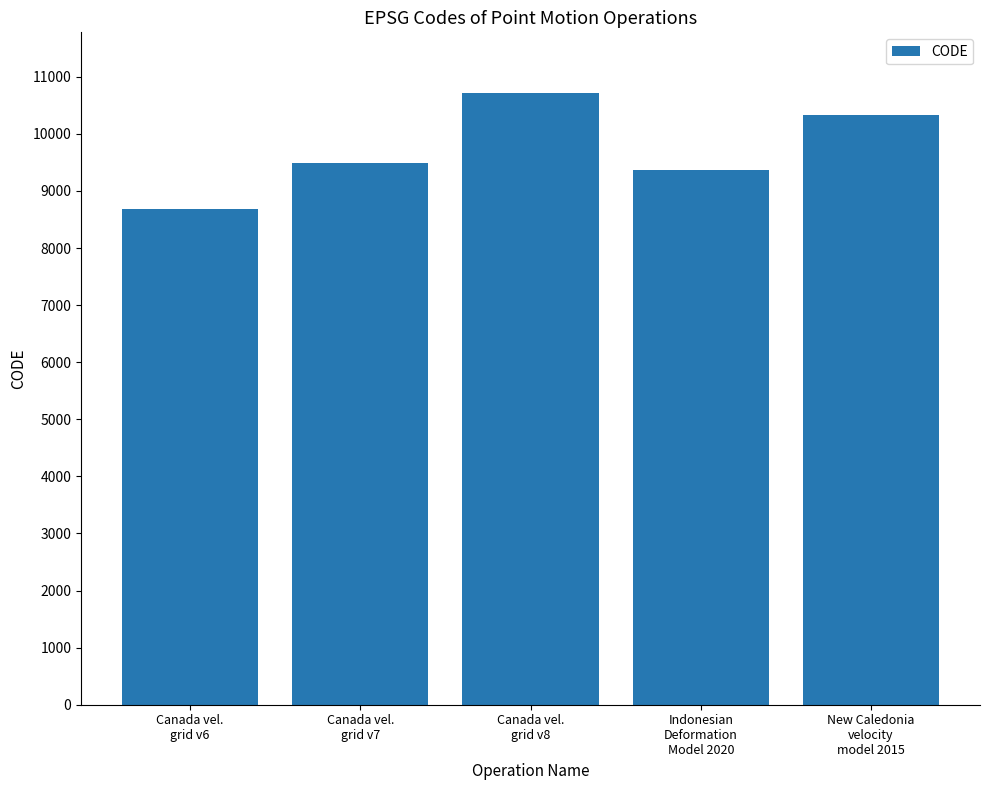

List the labels in order of value, largest first.

Canada vel.
grid v8, New Caledonia
velocity
model 2015, Canada vel.
grid v7, Indonesian
Deformation
Model 2020, Canada vel.
grid v6